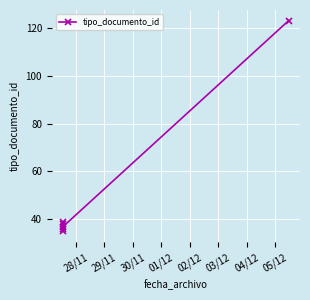

How many values exceed 38?

2